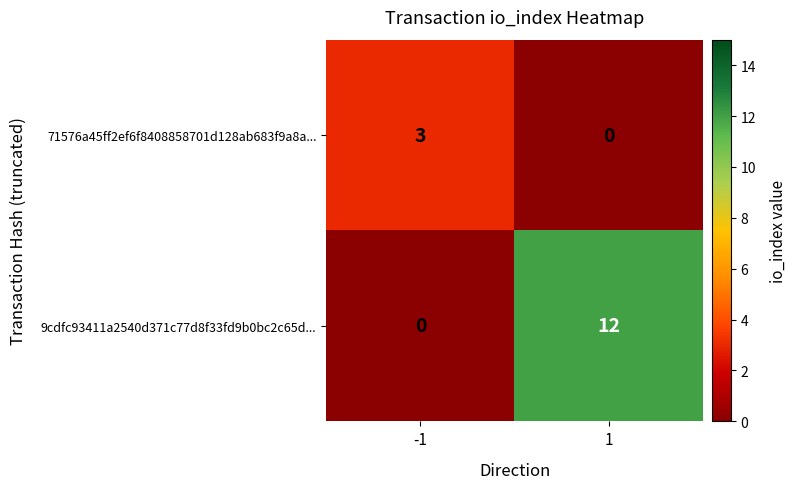

What is the difference between the highest and lowest values at -1?

3